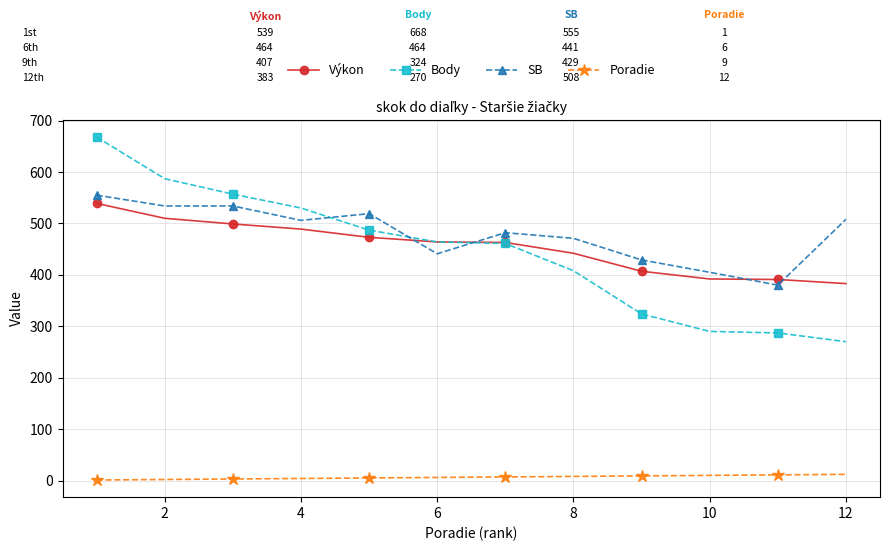

Which series has the largest range (max minus min)?

Body